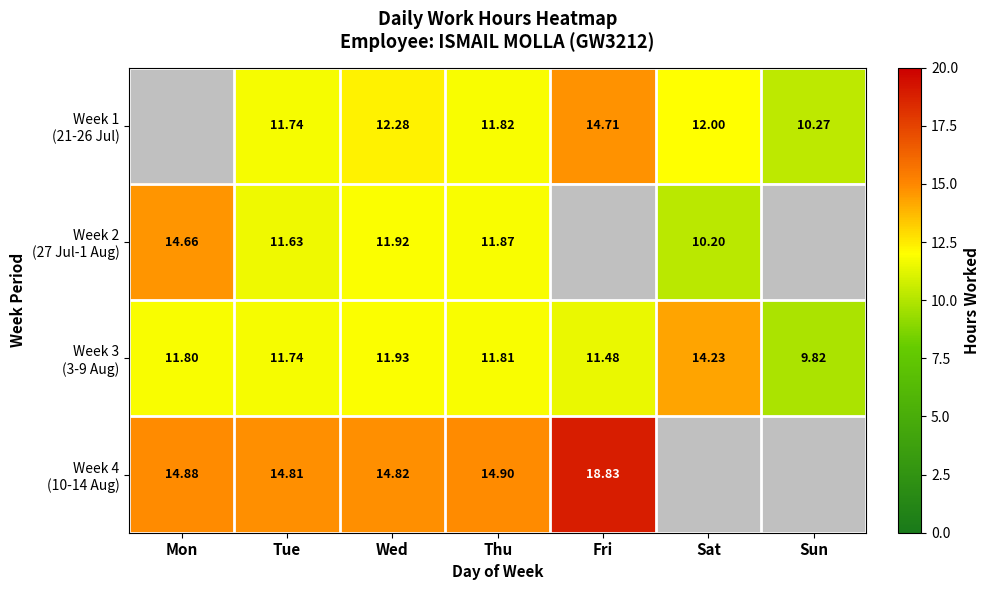

At which label is Week 4 (10-14 Aug) closest to 16?

Thu